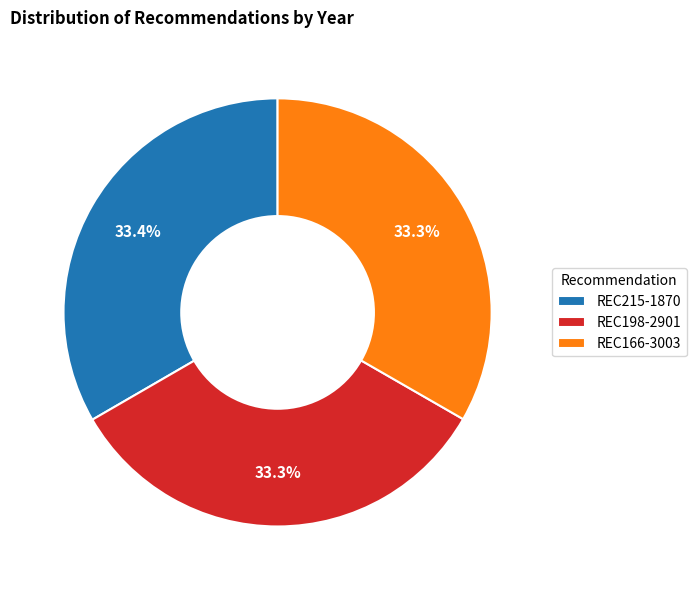

To the nearest percent, what portion does REC215-1870 represent?

33%